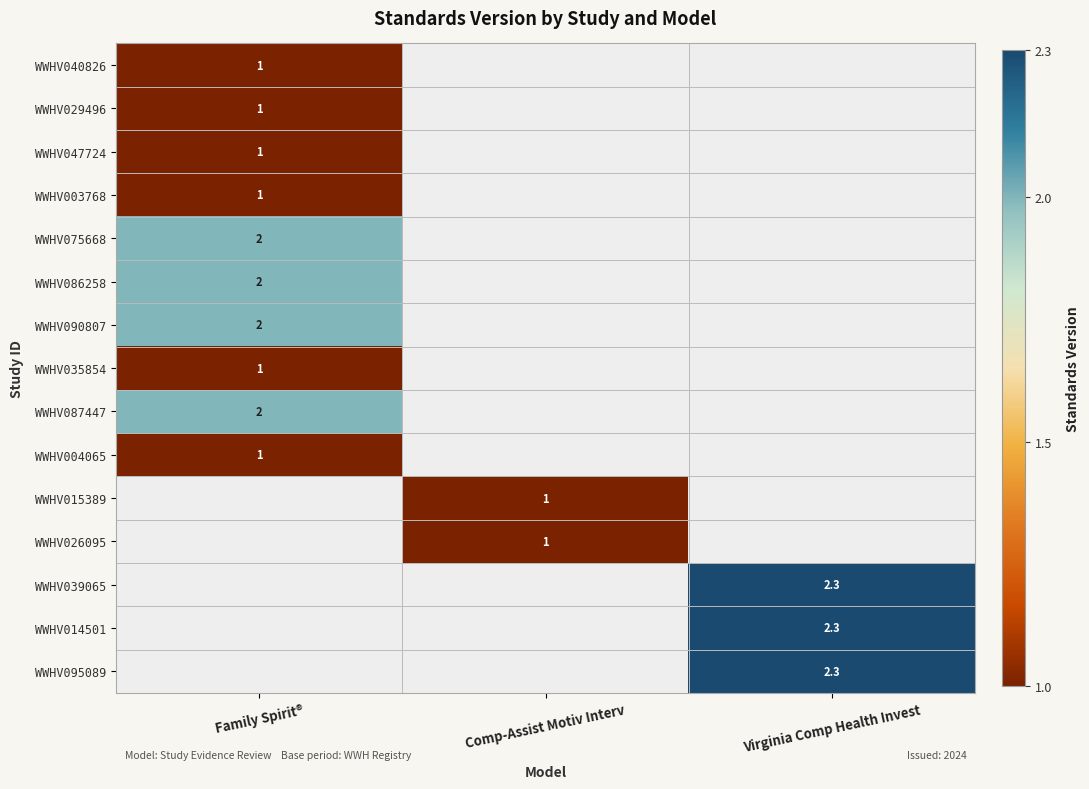

What is the maximum value shown in the chart?

2.3